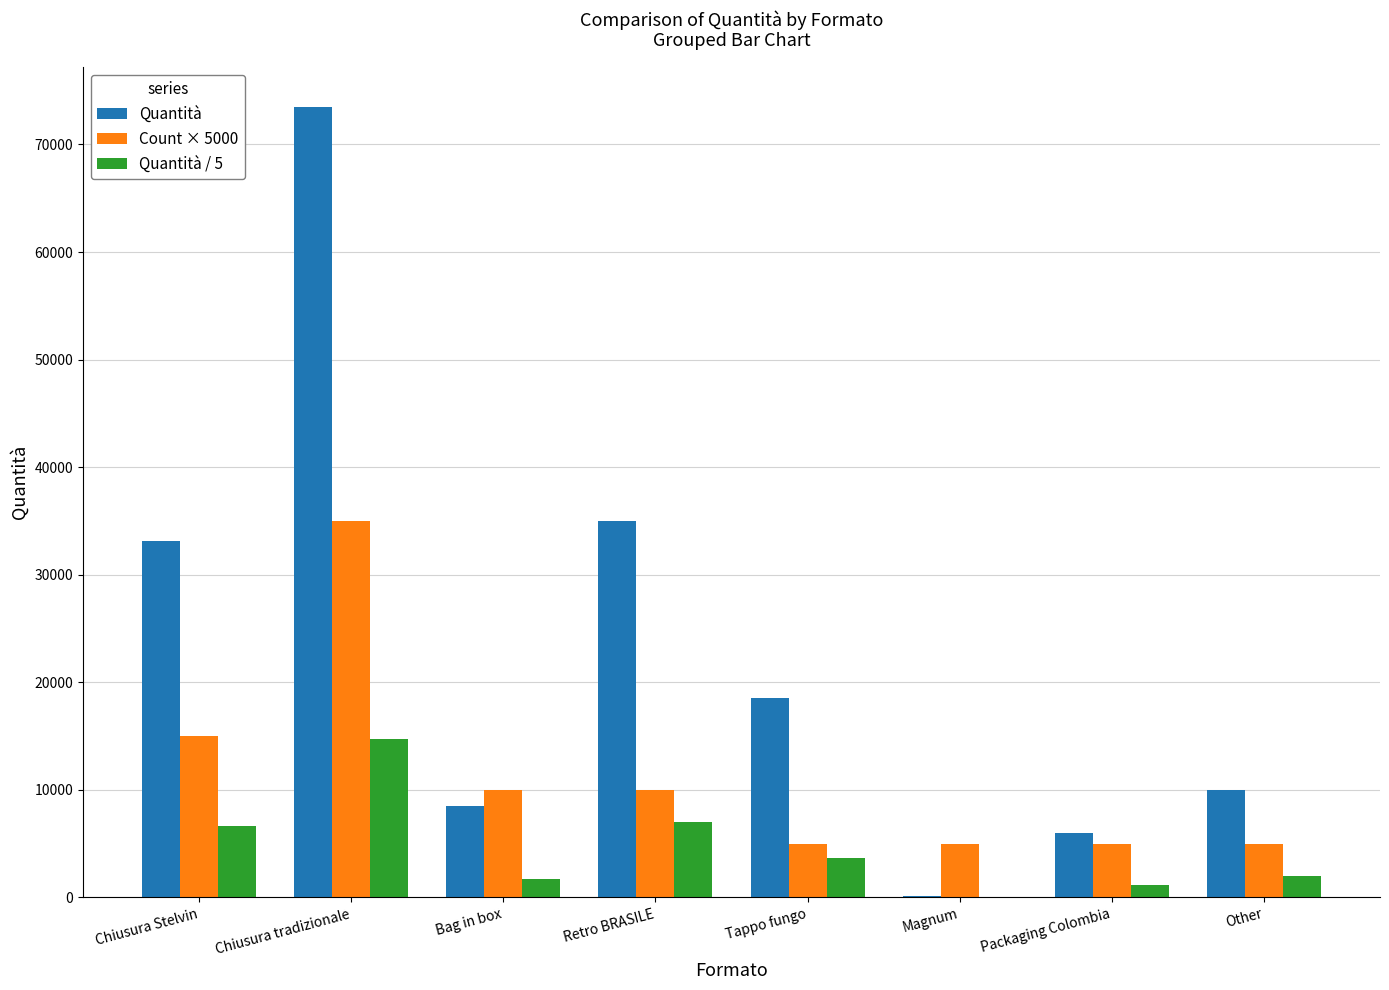

What is the total value across all series at Retro BRASILE?

52000.0